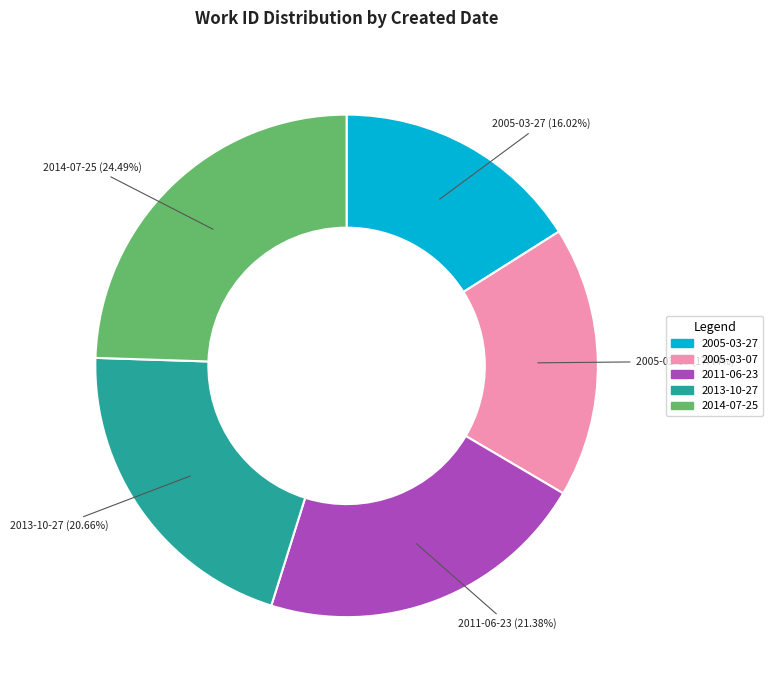

Approximately how many times larger is the value at 2013-10-27 compared to 2014-07-25?

0.8